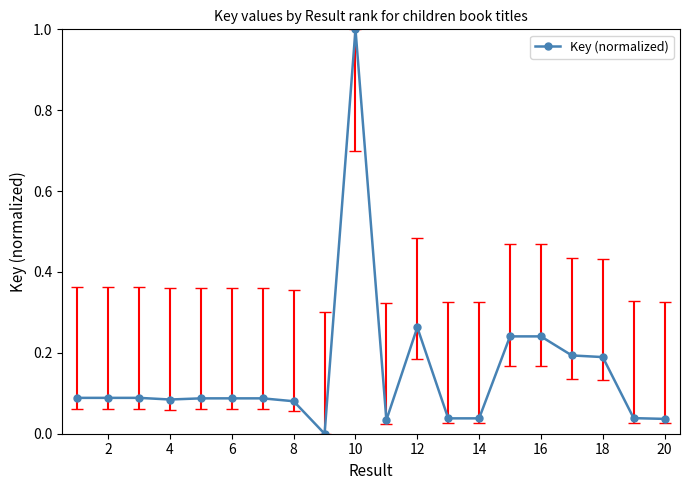

True or false: the data has more than 1 interior local peaks.

True